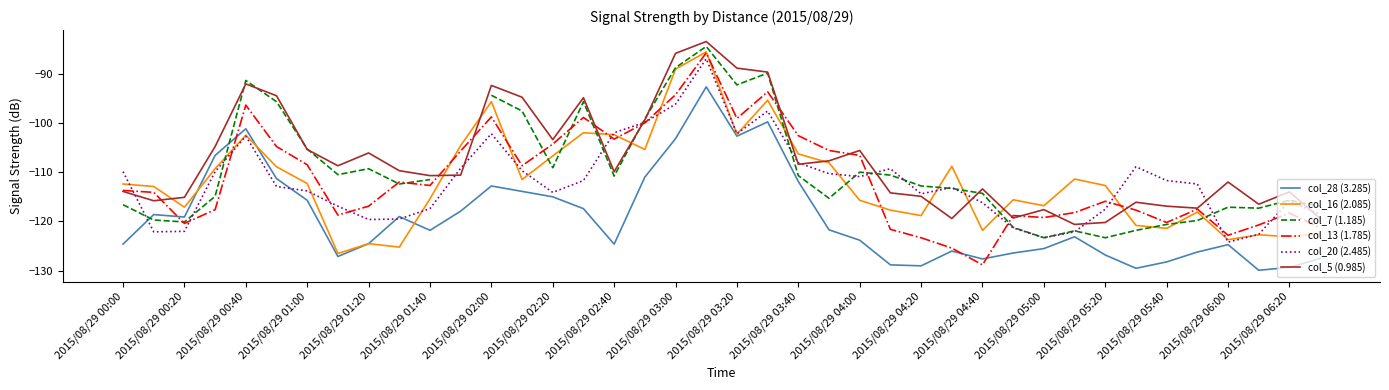

At which category does col_5 (0.985) reach its first local peak?

2015/08/29 00:40